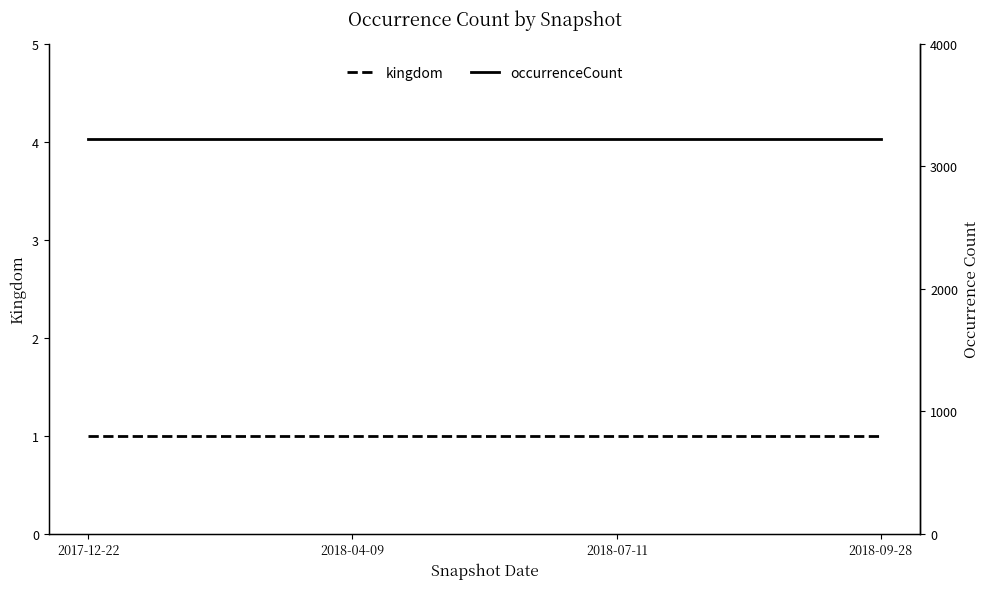

List the series in order of their overall mean, lowest first.

kingdom, occurrenceCount